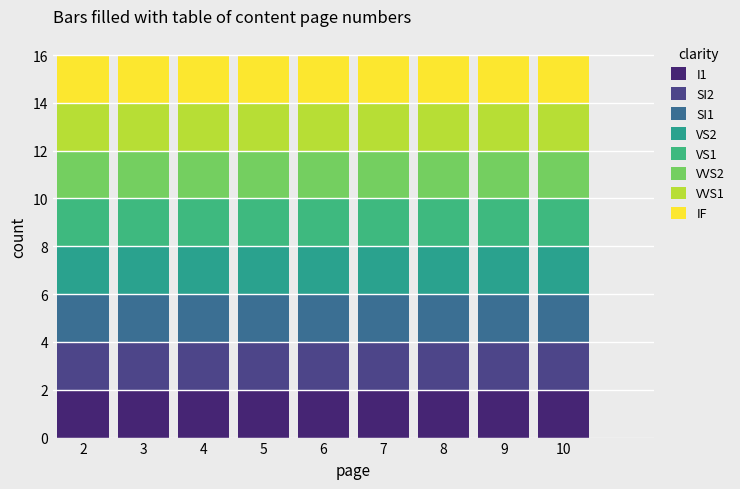

Reading left to right, transcribe this chart: for each stacked bar, give the range it covers on the x-axis and its total height. The values are not printed on the chart, so give them approximately, as read against the axis.

1.5 to 2.5: 16
2.5 to 3.5: 16
3.5 to 4.5: 16
4.5 to 5.5: 16
5.5 to 6.5: 16
6.5 to 7.5: 16
7.5 to 8.5: 16
8.5 to 9.5: 16
9.5 to 10.5: 16